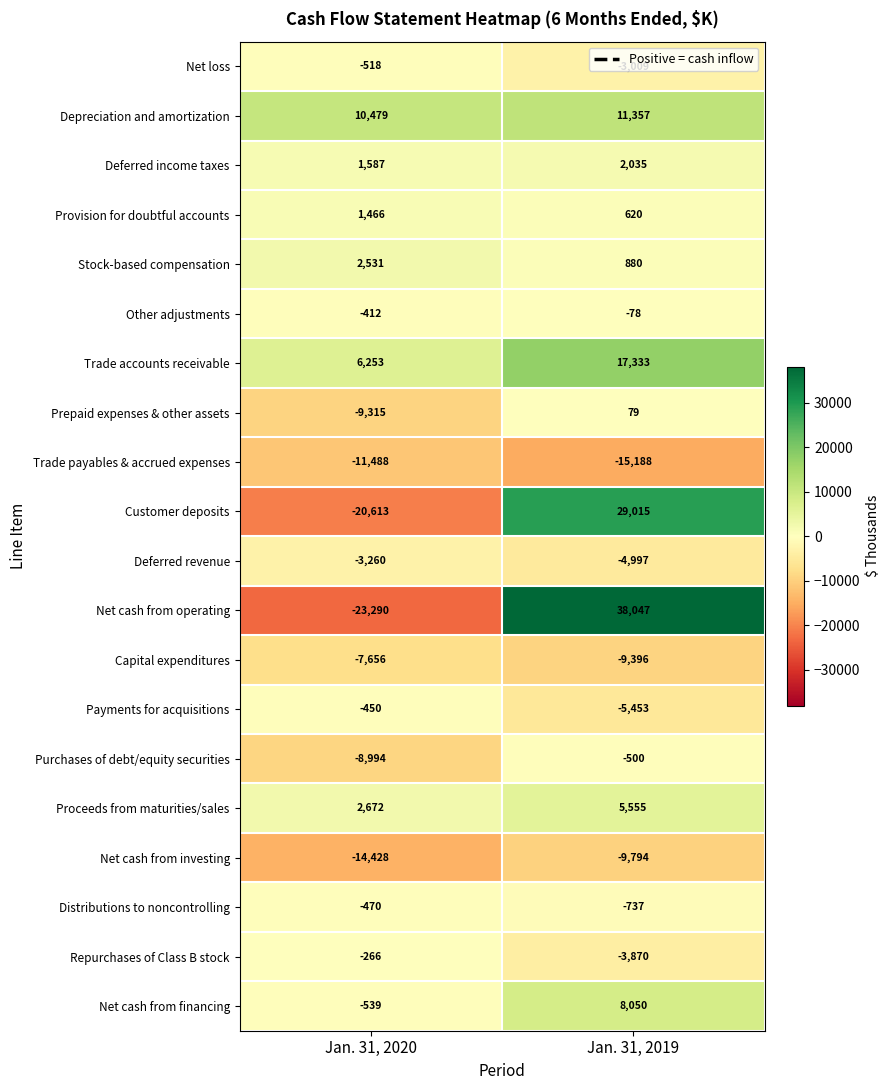

What is the smallest value displayed?

-23290